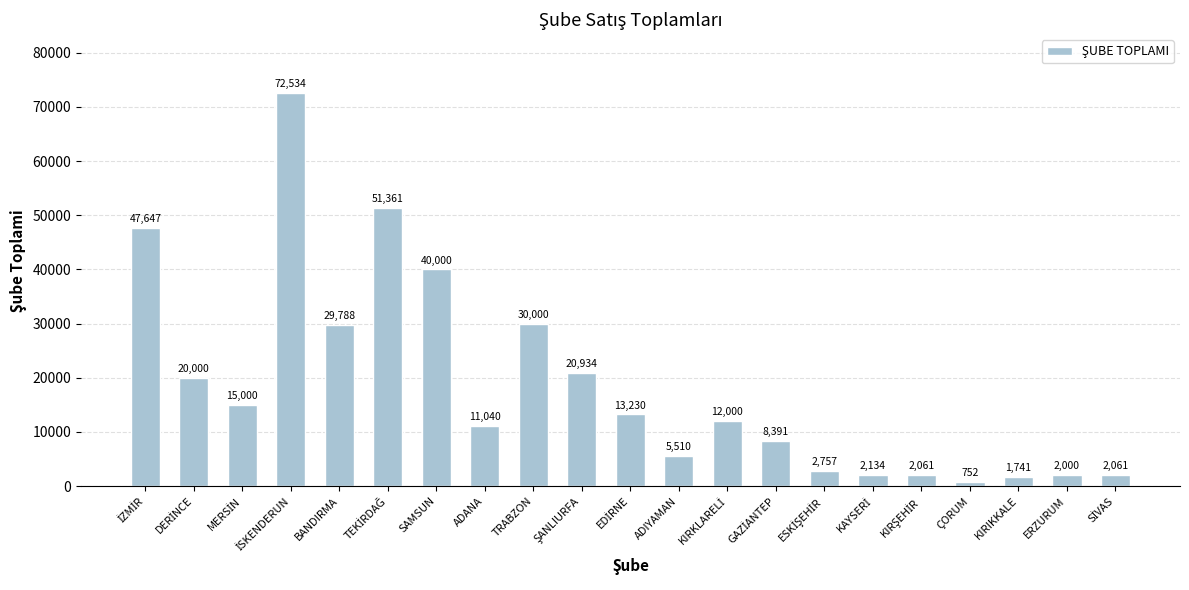

What position from the right is ADIYAMAN?

10